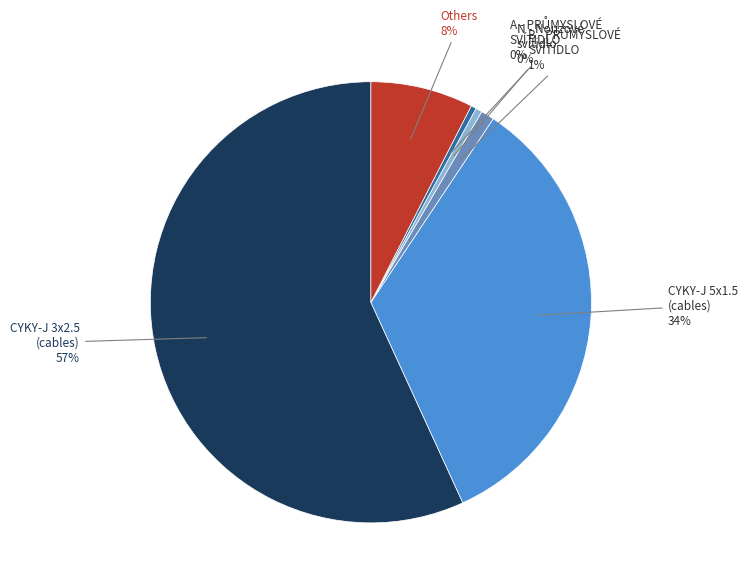

Which has a higher value, N - Nouzové svítidlo or CYKY-J 3x2.5 (cables)?

CYKY-J 3x2.5 (cables)